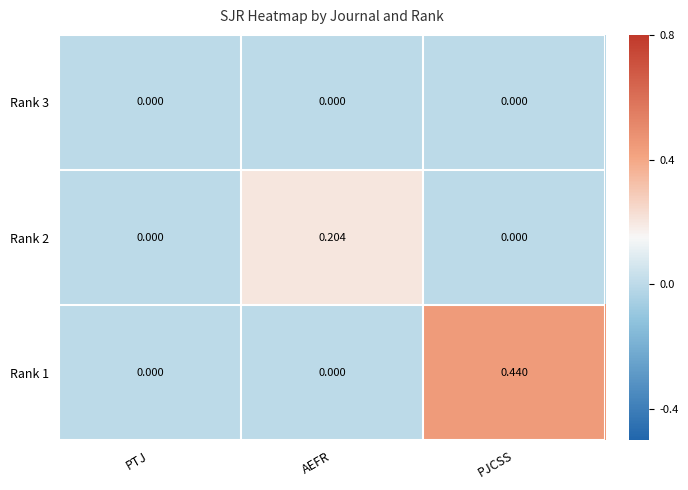

Which label corresponds to the largest value in the chart?

PJCSS